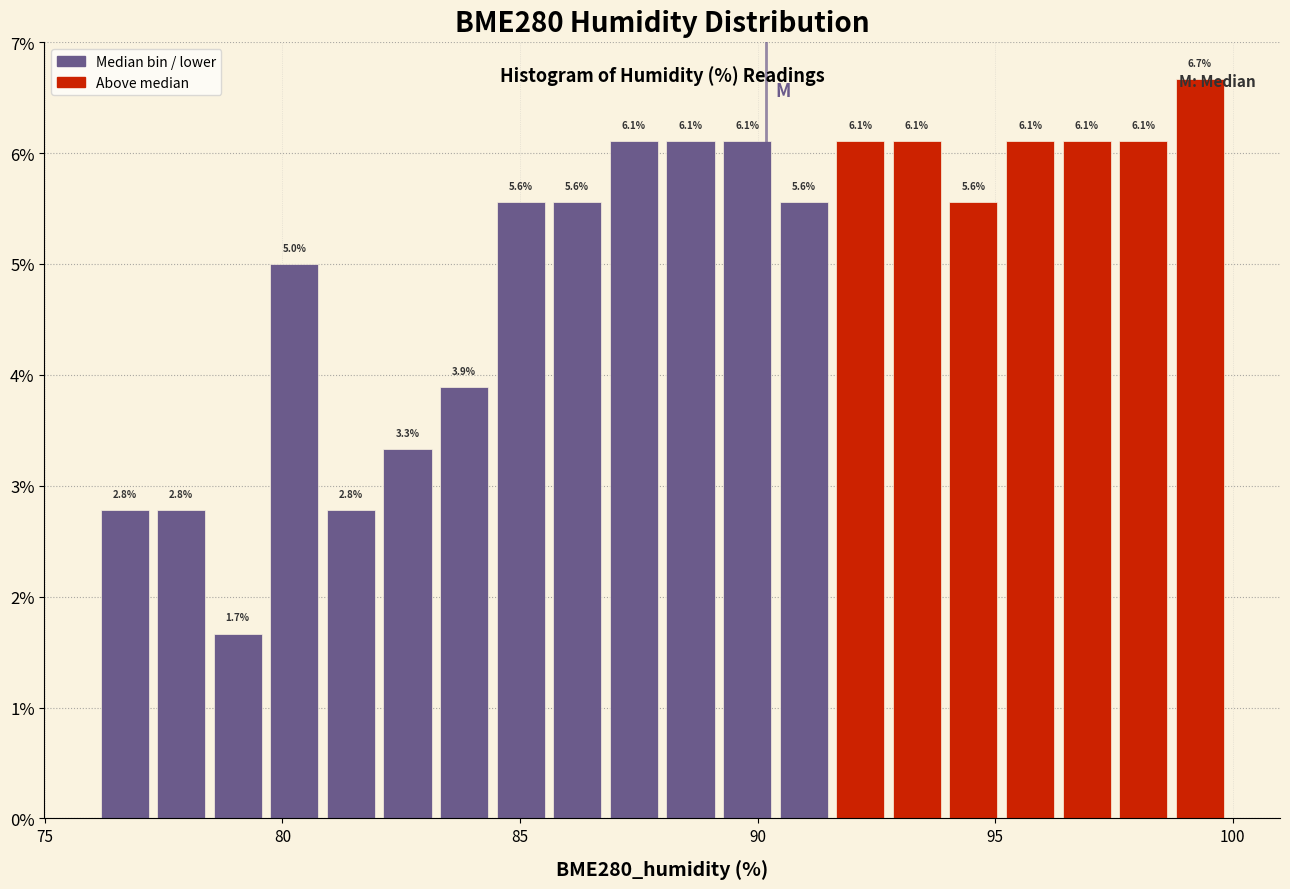

Around what value on the x-axis is the tallest bar? Give the approximate position of its centre, as read against the axis.

99.5